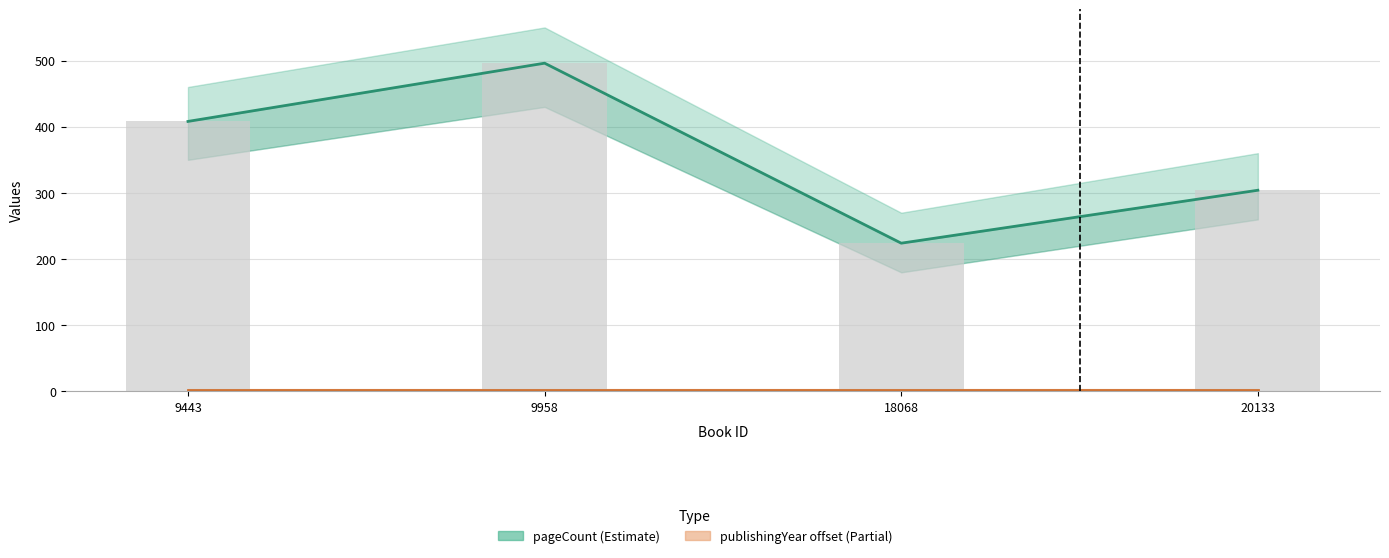

At which category is the sum across all series the highest?

9958